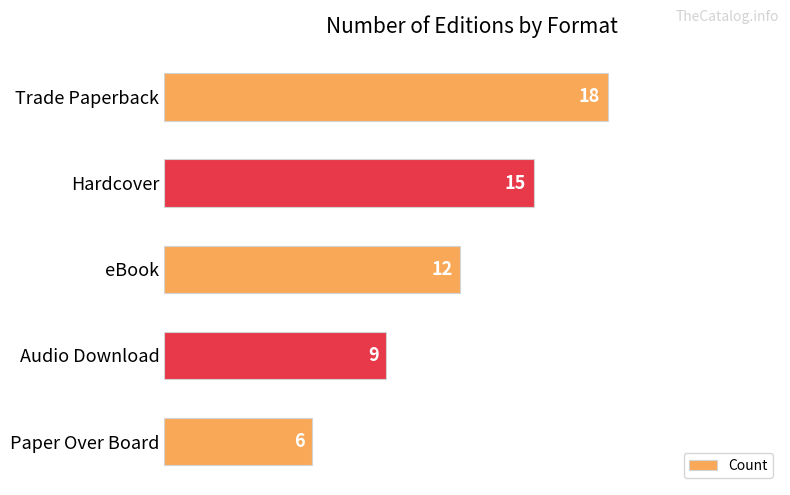

Count the values in the range 9 to 15.

3